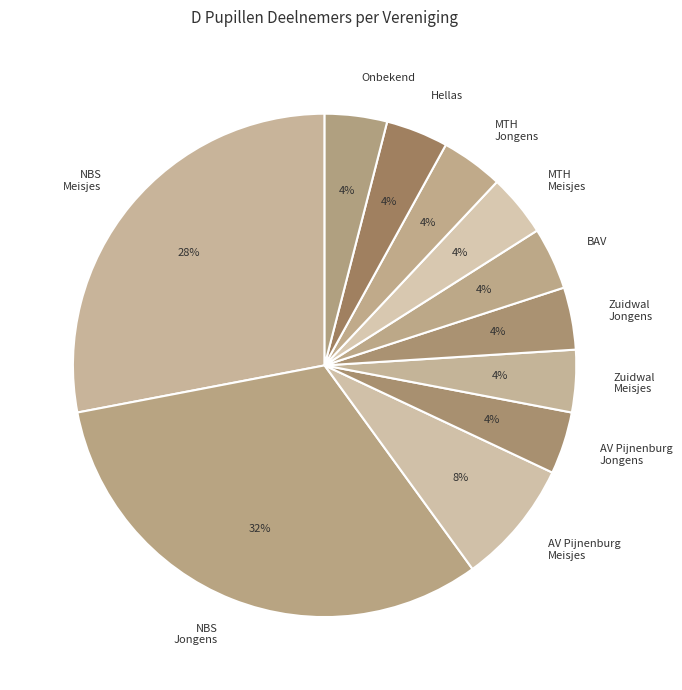

Combined, do BAV and Onbekend account for over 50%?

No